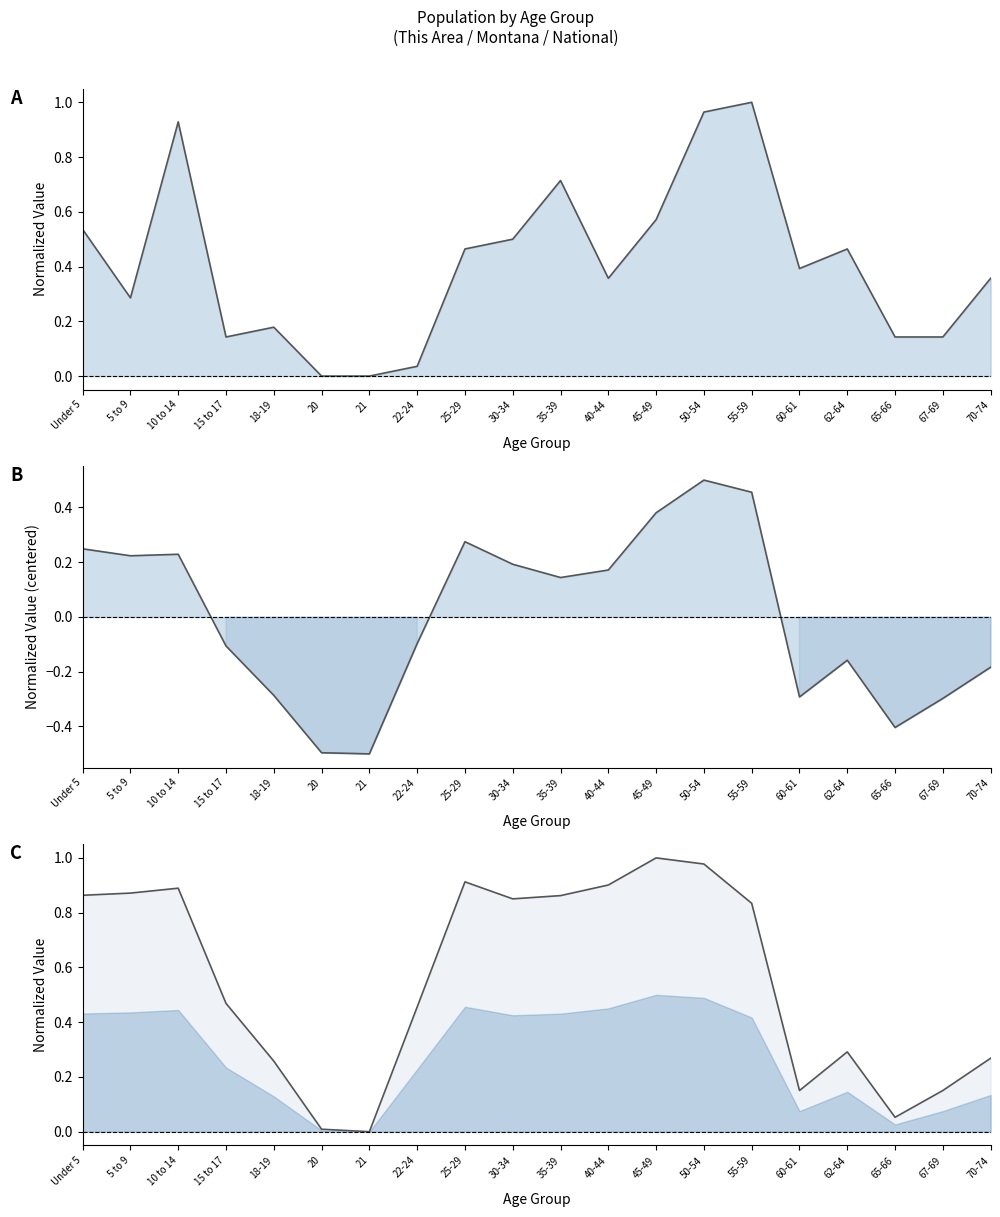

Between which two adjacent categories do This Area and National first intersect?

5 to 9 and 10 to 14